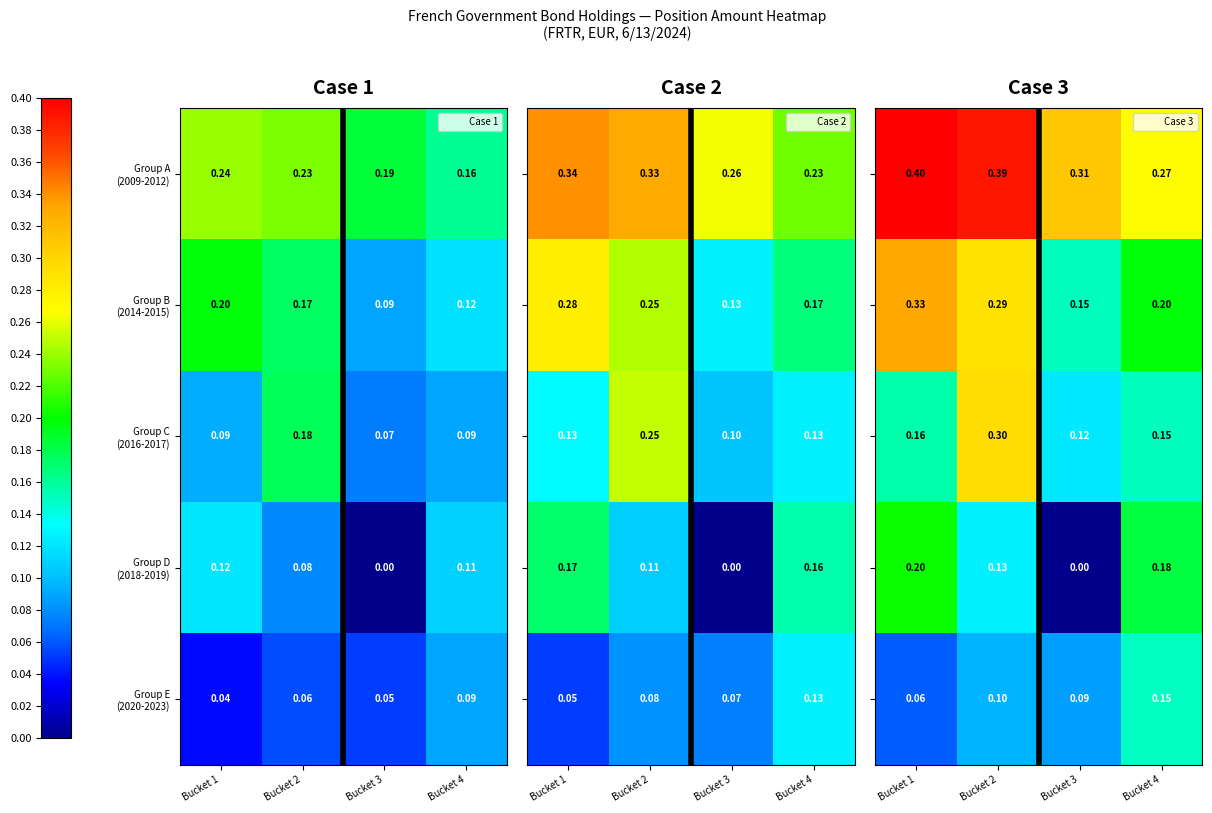

What is the maximum value shown in the chart?

0.4